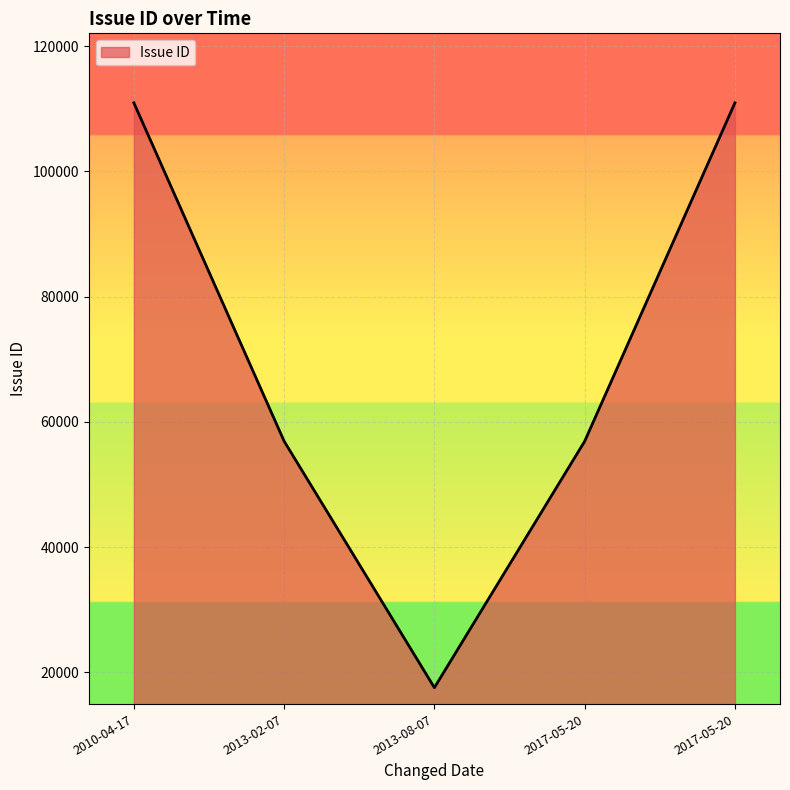

How many series are shown in this chart?

1